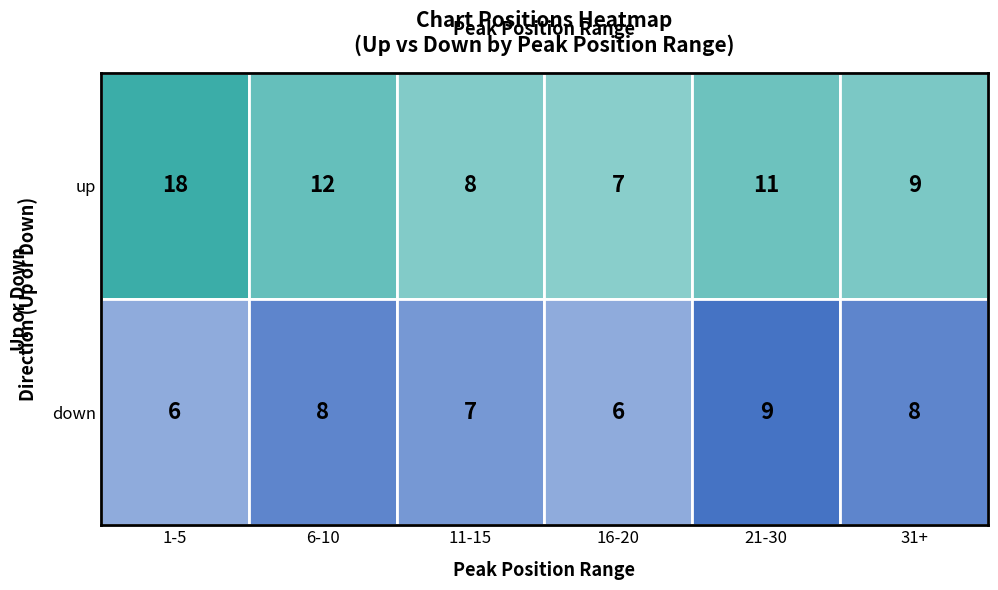

Between down_31+ and up_31+, which is larger?

up_31+